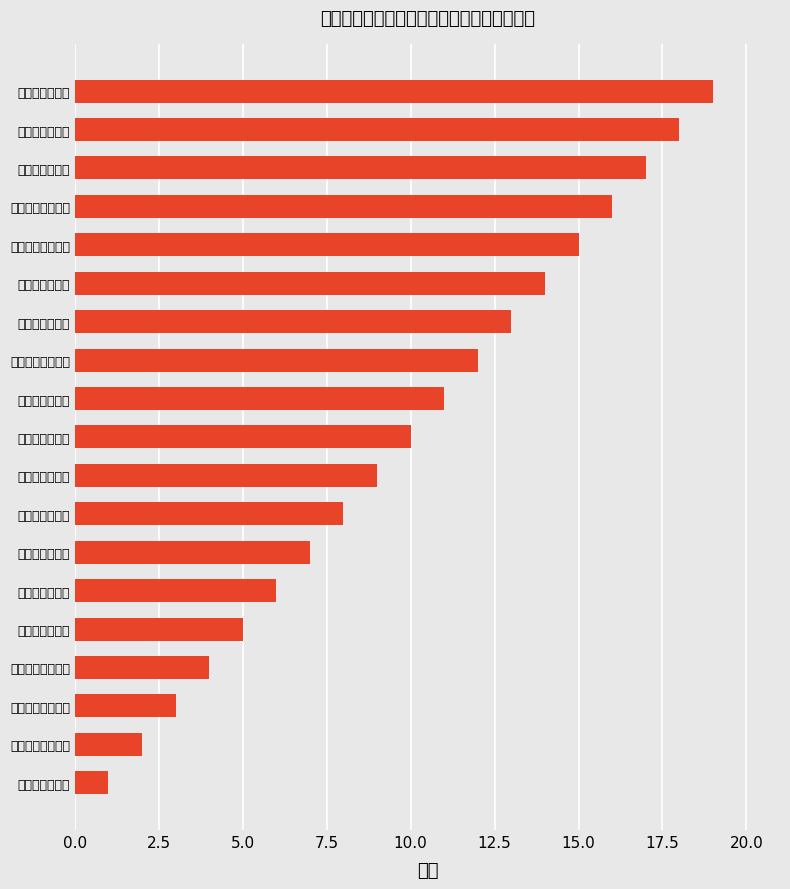

Rank the categories by value from lowest to highest.

洪洞县人民政府, 洪洞县自然资源局, 洪洞县农业农村局, 大槐树镇人民政府, 赵城镇人民政府, 万安镇人民政府, 左木乡人民政府, 山头乡人民政府, 堤村乡人民政府, 曲亭镇人民政府, 辛村乡人民政府, 兴唐寺乡人民政府, 淹底乡人民政府, 甘亭镇人民政府, 广胜寺镇人民政府, 刘家垣镇人民政府, 明姜镇人民政府, 龙马乡人民政府, 苏堡镇人民政府